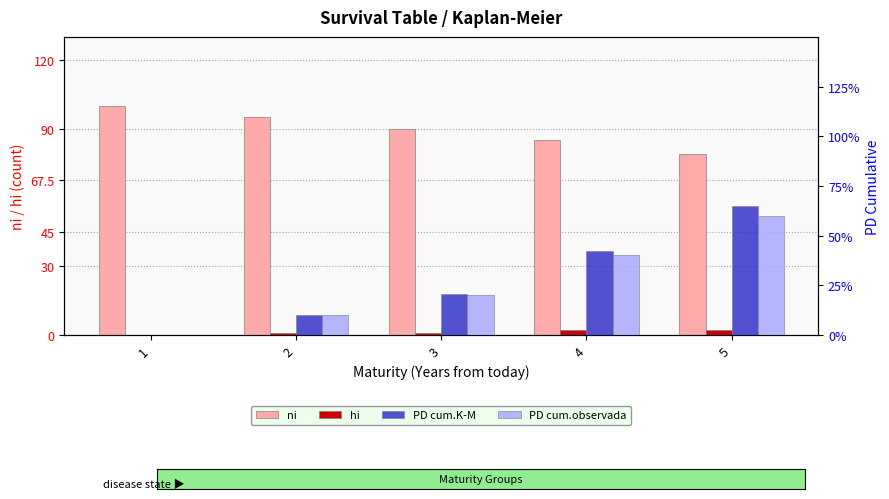

Which series has the widest spread of values?

ni